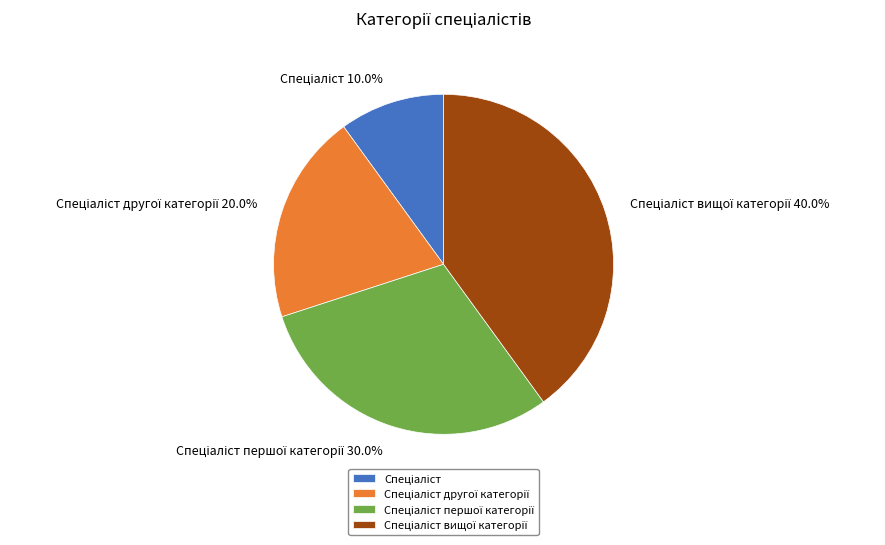

How many segments does this pie chart have?

4